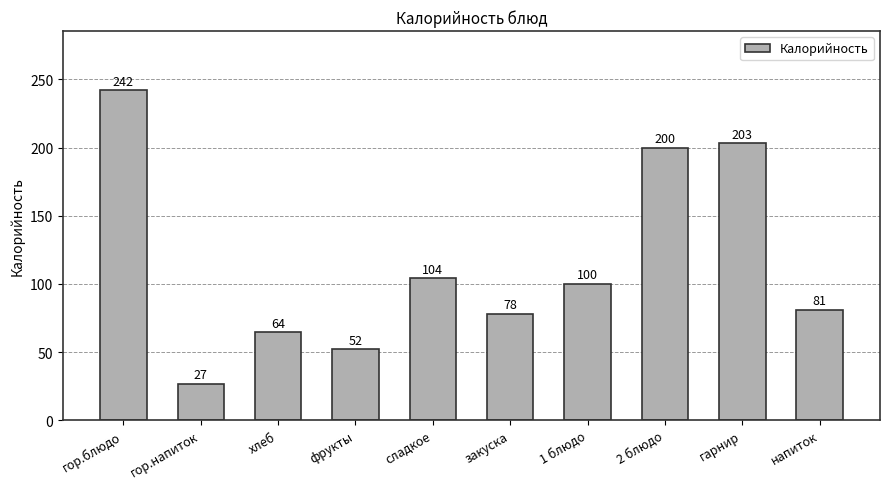

What is the average value?

115.1